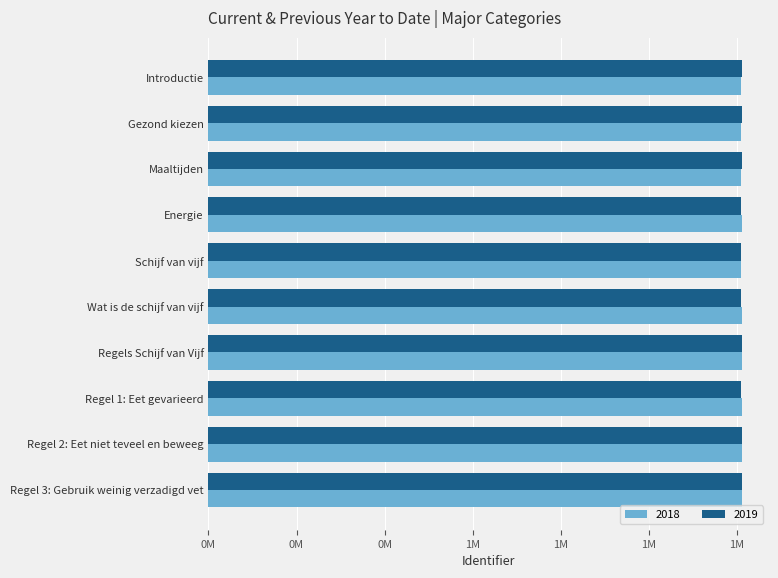

What is the difference between the 2018 values at Gezond kiezen and Regel 2: Eet niet teveel en beweeg?

755